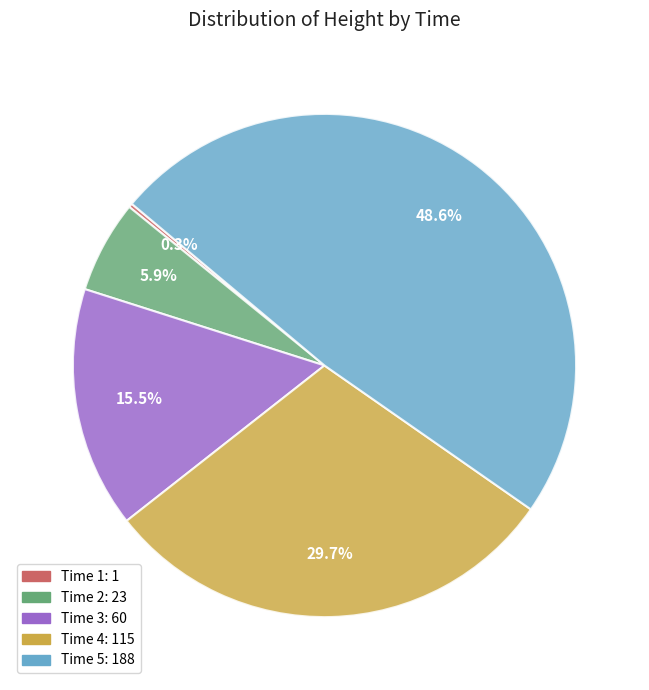

Is there a majority slice in this chart?

No